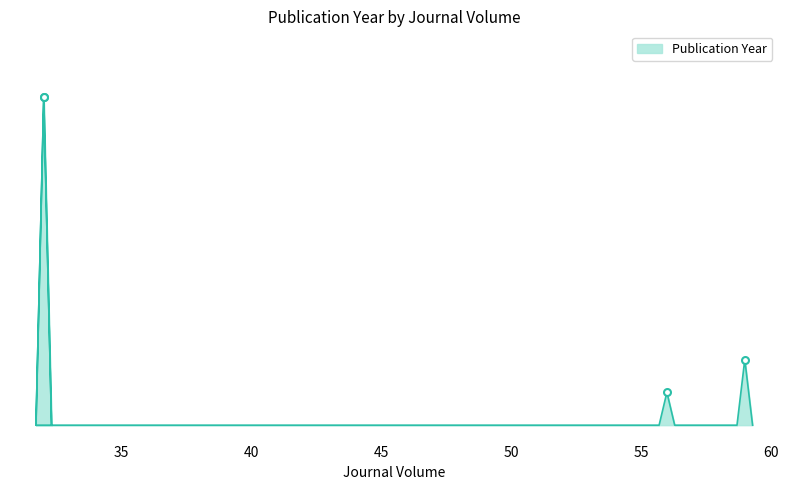

True or false: there are more than 2 points higher than both neighbors.

False